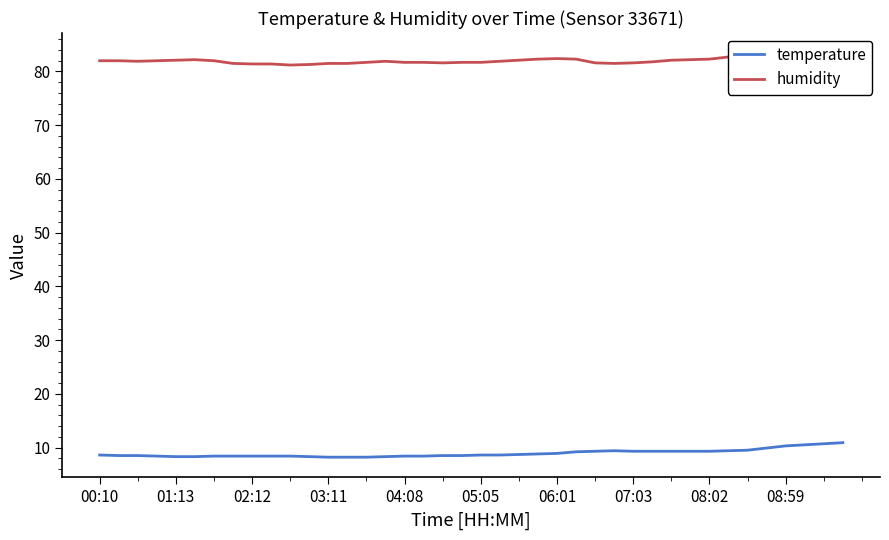

At how many categories does at least one series exceed 79?

40